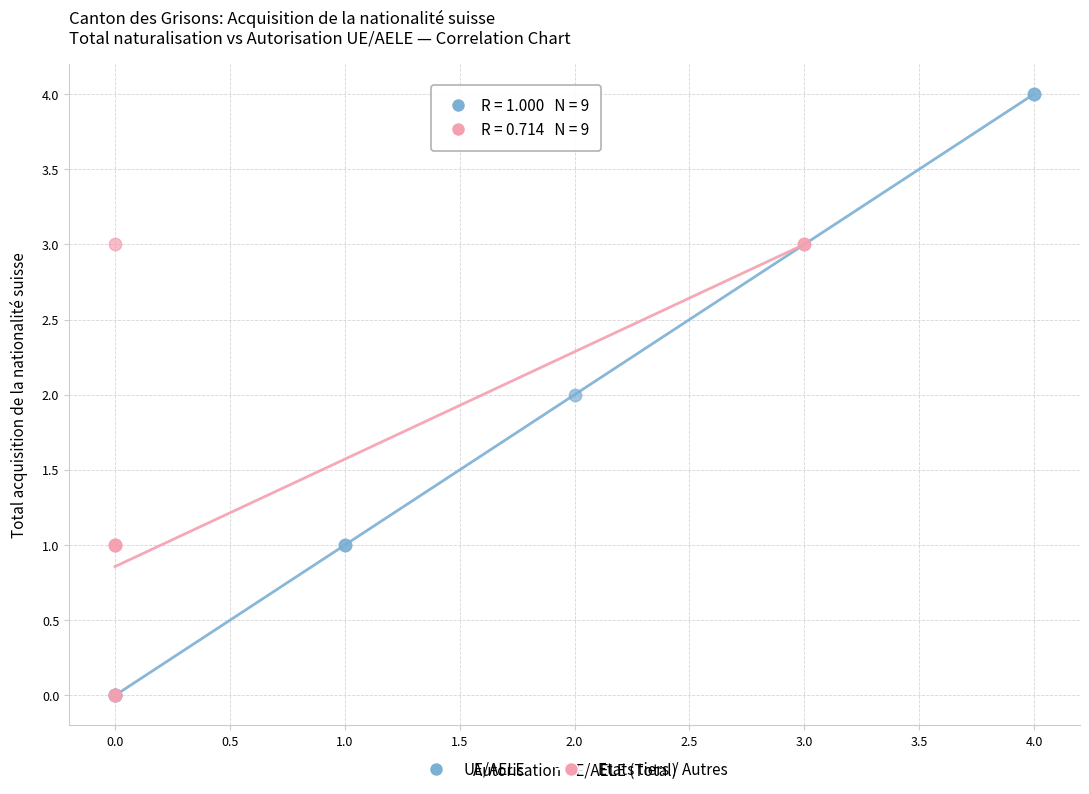

Which series reaches the maximum Y coordinate?

UE/AELE